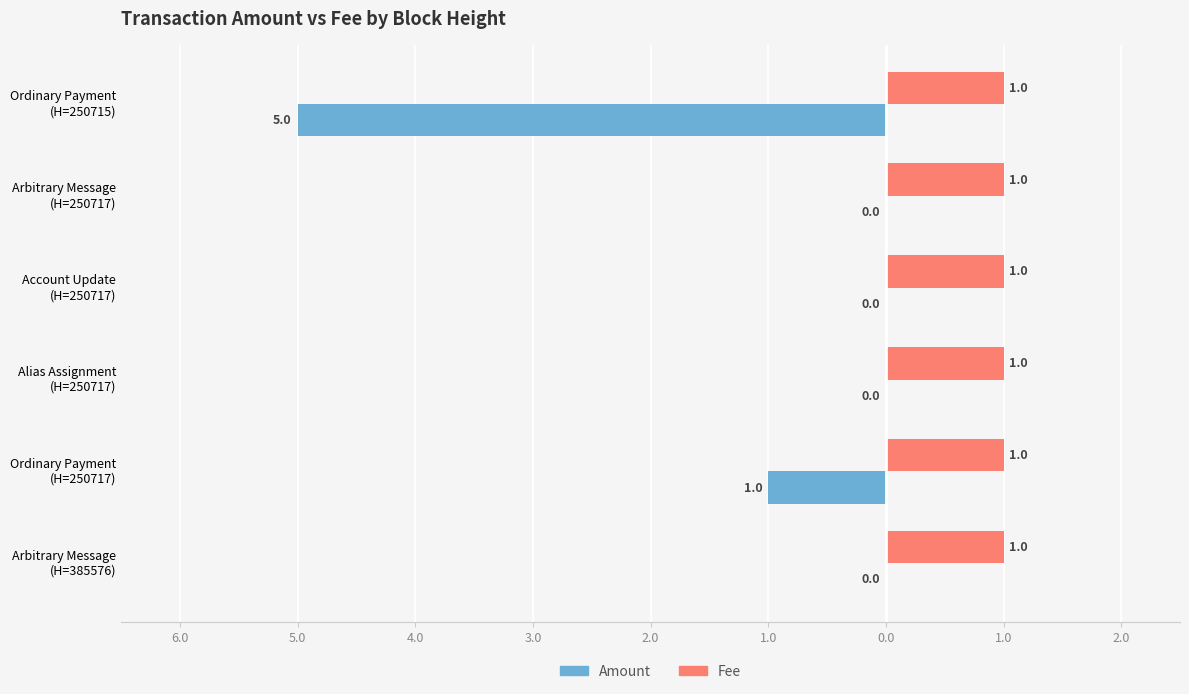

What is the difference between the second highest and second lowest values in the Amount series?

1.0